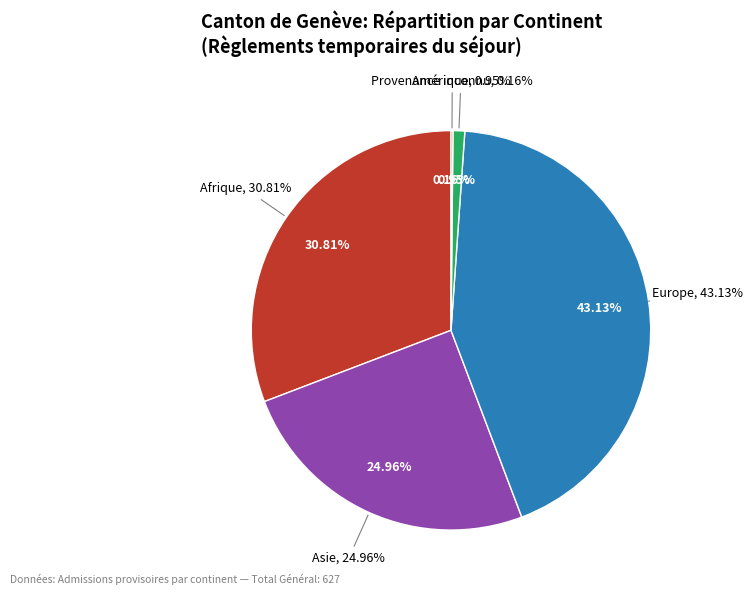

To the nearest percent, what is the combined percentage of Océanie and Asie?

25%